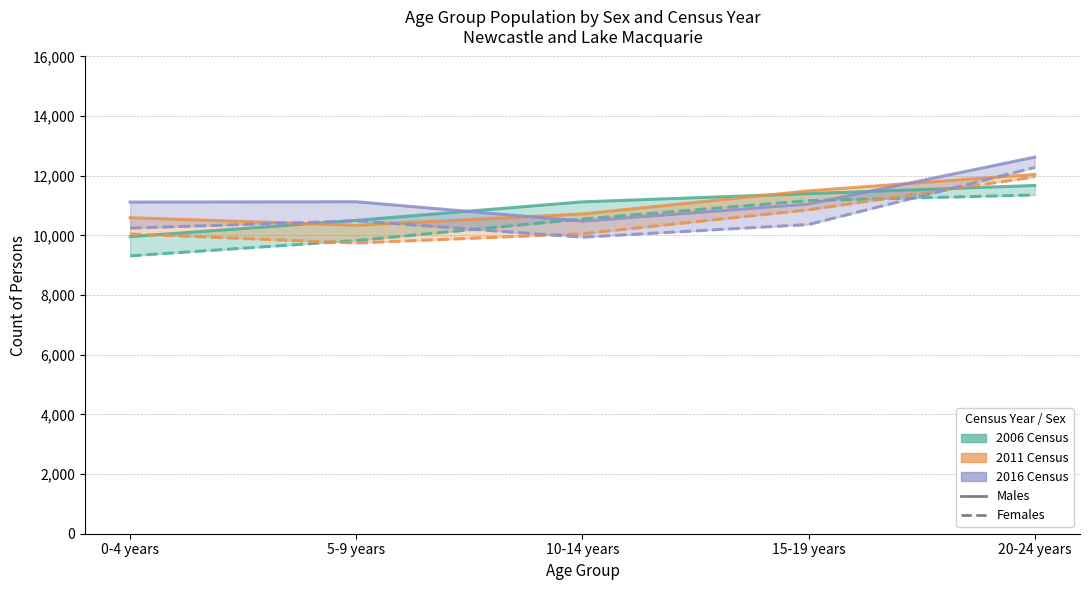

At which label is 2016 Females closest to 11110?

5-9 years